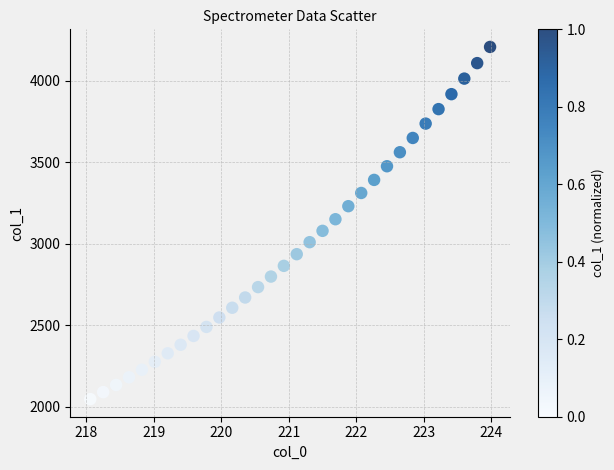

What is the range of Y values (max minus min)?

2161.9